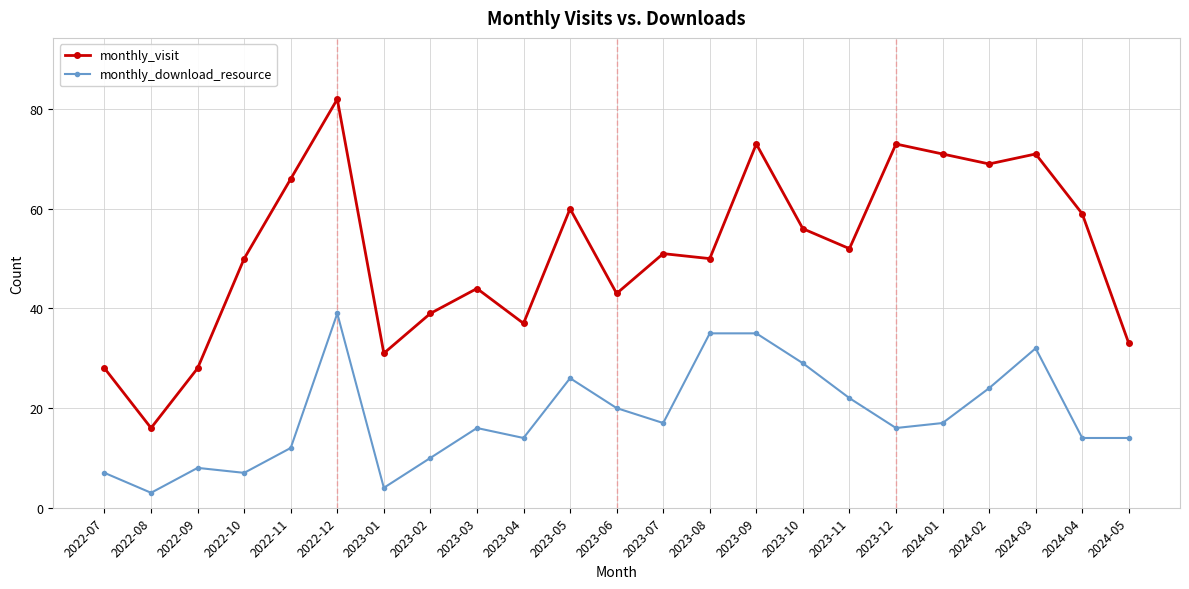

True or false: monthly_visit and monthly_download_resource intersect in this chart.

False